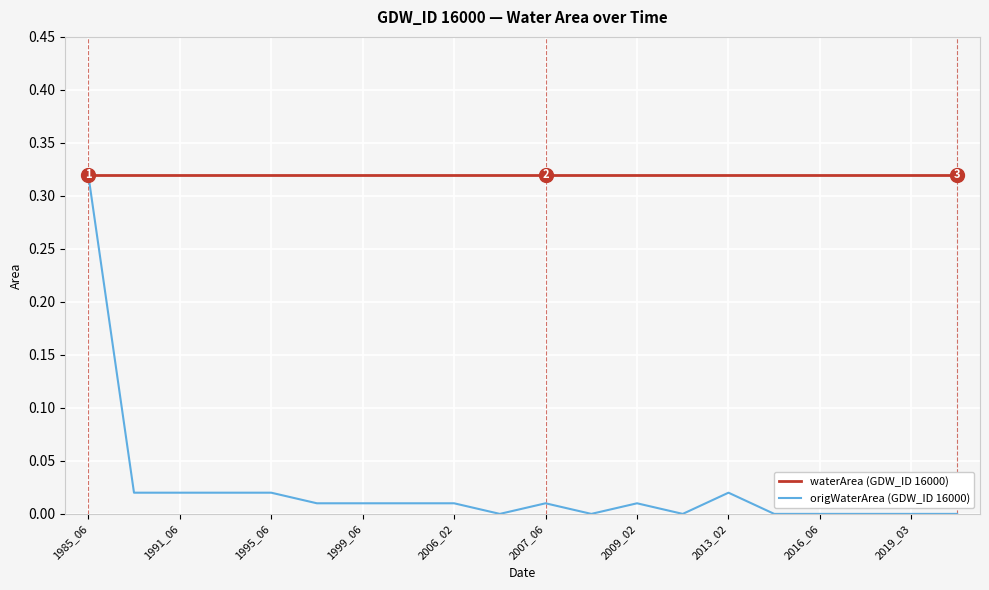

Which series has the largest range (max minus min)?

origWaterArea (GDW_ID 16000)